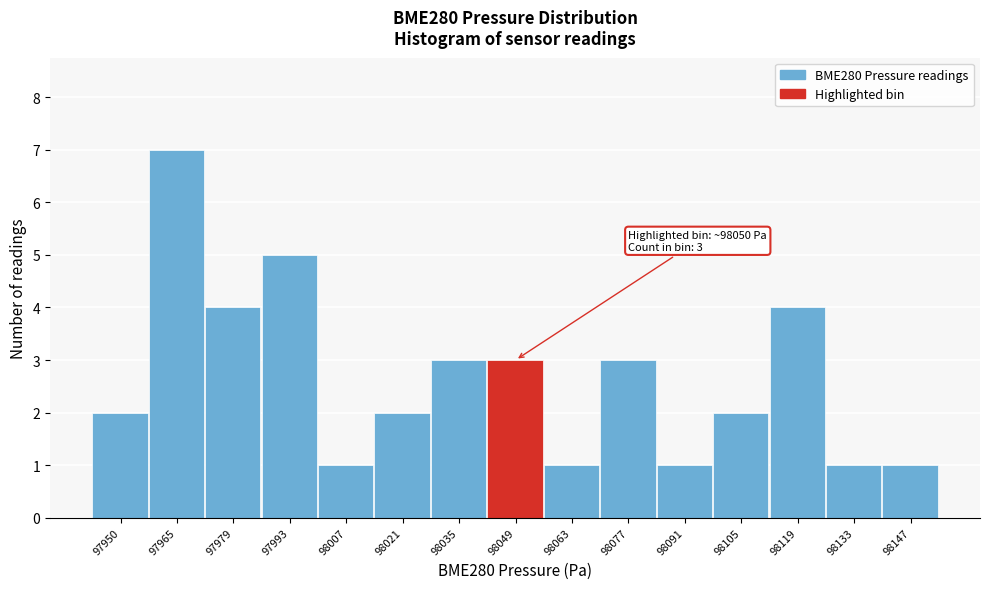

Reading left to right, what are all the values shown in this chart?

2	7	4	5	1	2	3	3	1	3	1	2	4	1	1